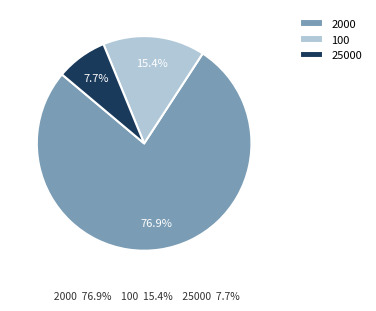

To the nearest percent, what is the combined percentage of 2000 and 100?

92%